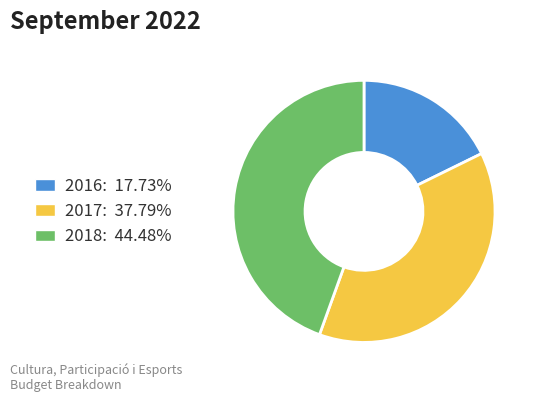

Do 2016 and 2017 together represent more than half of the pie?

Yes